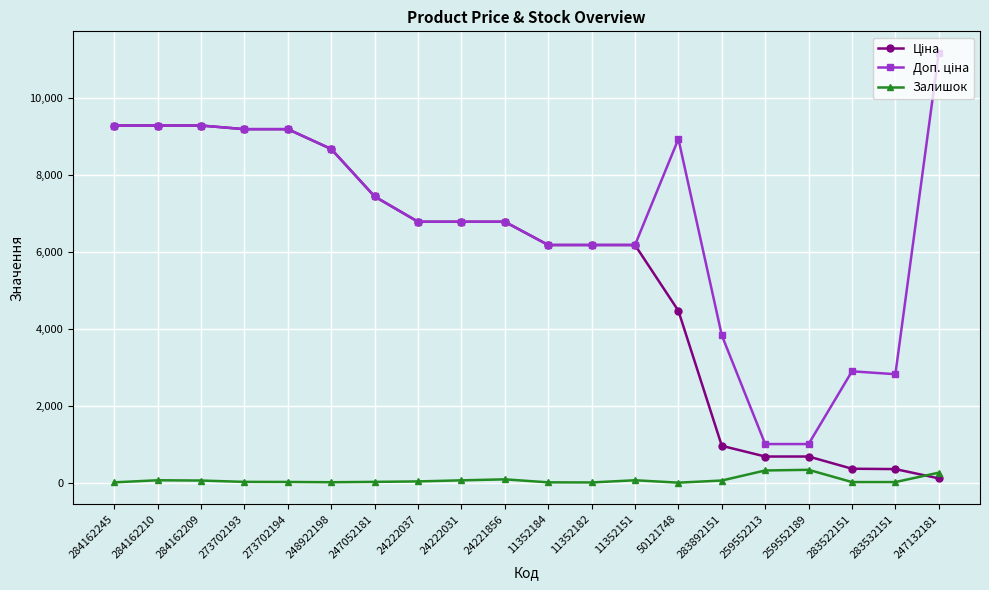

Is it true that Залишок equals 32.0 at 24222037?

True